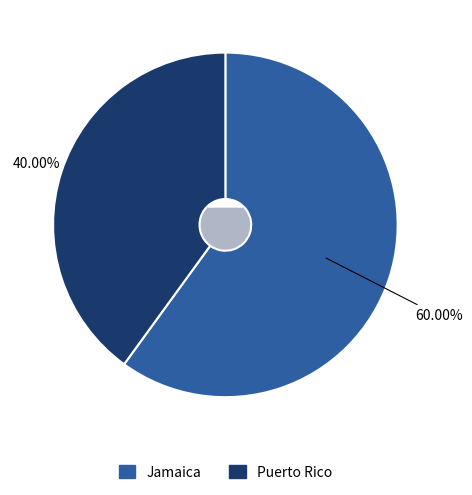

Which category has the biggest portion of the pie?

Jamaica